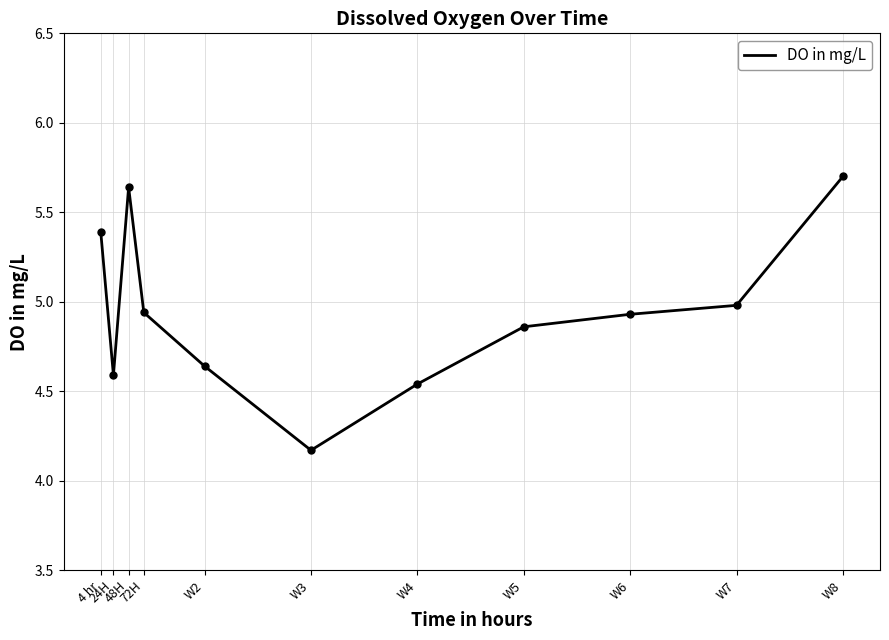

How many lines are shown in the chart?

1